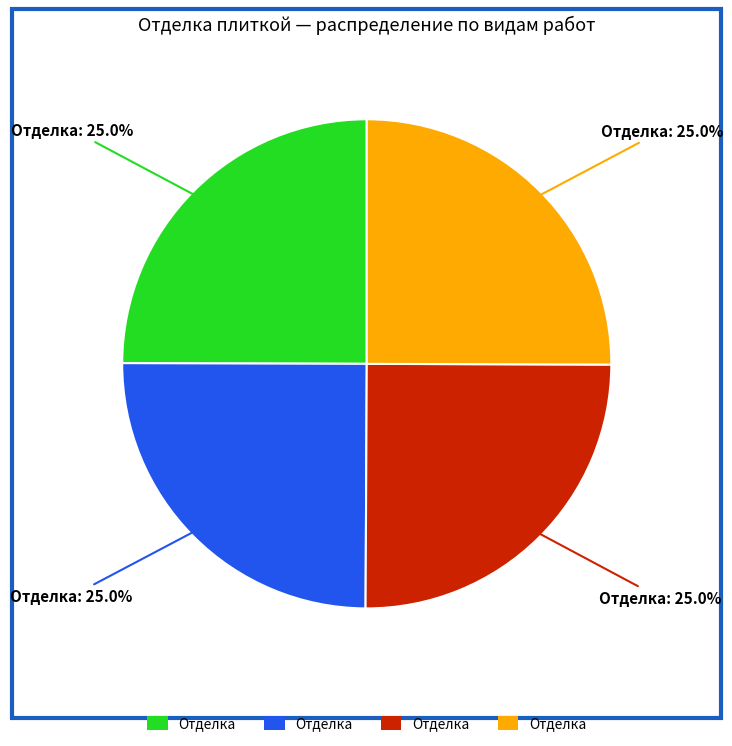

How many slices are in this pie chart?

4